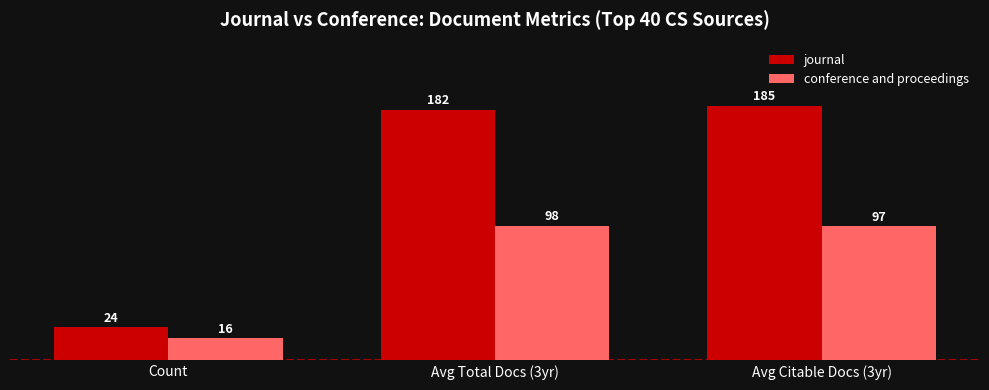

What is the label of the 1st bar from the right?

Avg Citable Docs (3yr)